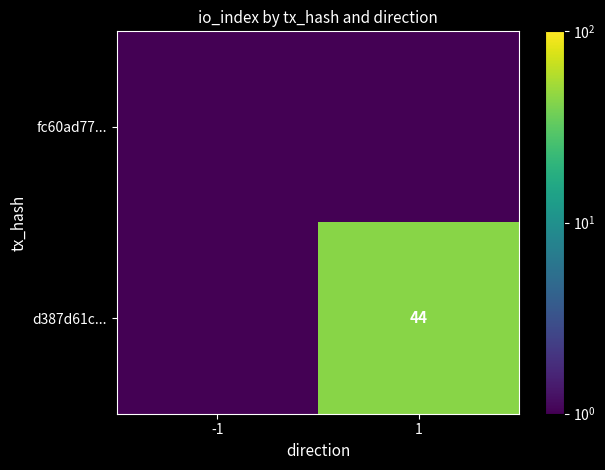

Is it true that d387d61c... equals 15.7 at 1?

False